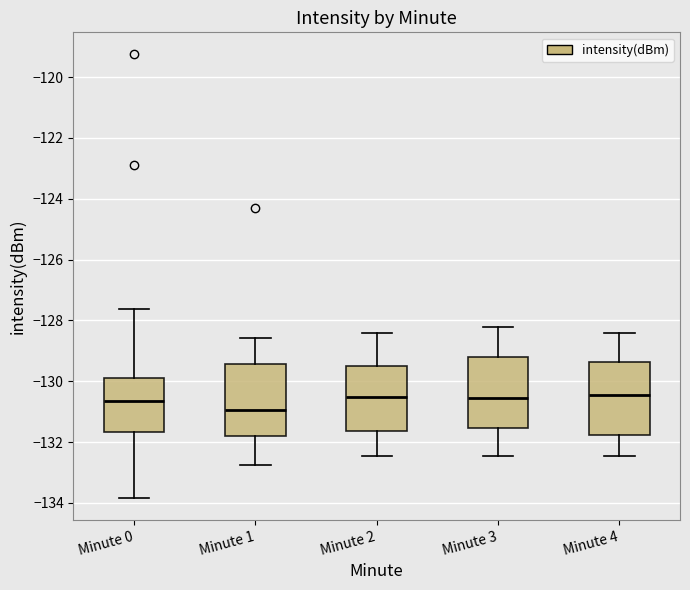

Reading left to right, read every box against the y-axis: the position of its median line, the range the box covers, and the ends of its whiskers. The values are not printed on the chart, so give them approximately, as read against the axis.

Minute 0: median -130.6, box -131.6 to -129.8, whiskers -133.8 to -127.6
Minute 1: median -131.0, box -131.8 to -129.4, whiskers -132.8 to -128.6
Minute 2: median -130.6, box -131.6 to -129.6, whiskers -132.4 to -128.4
Minute 3: median -130.6, box -131.6 to -129.2, whiskers -132.4 to -128.2
Minute 4: median -130.4, box -131.8 to -129.4, whiskers -132.4 to -128.4